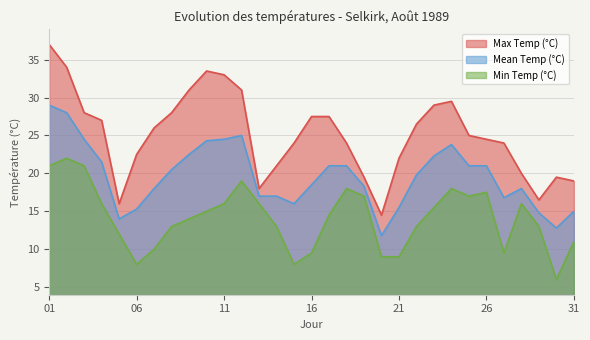

Rank the series by their maximum value, from lowest to highest.

Min Temp (°C), Mean Temp (°C), Max Temp (°C)